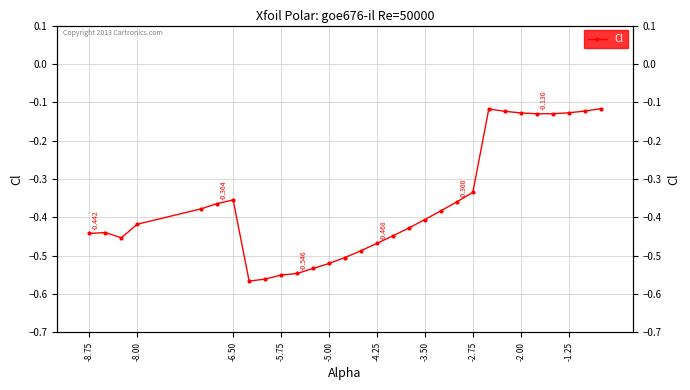

Reading right to left, what are all the values shown in this chart?

-0.1	-0.1	-0.1	-0.1	-0.1	-0.1	-0.1	-0.1	-0.3	-0.4	-0.4	-0.4	-0.4	-0.4	-0.5	-0.5	-0.5	-0.5	-0.5	-0.5	-0.6	-0.6	-0.6	-0.4	-0.4	-0.4	-0.4	-0.5	-0.4	-0.4